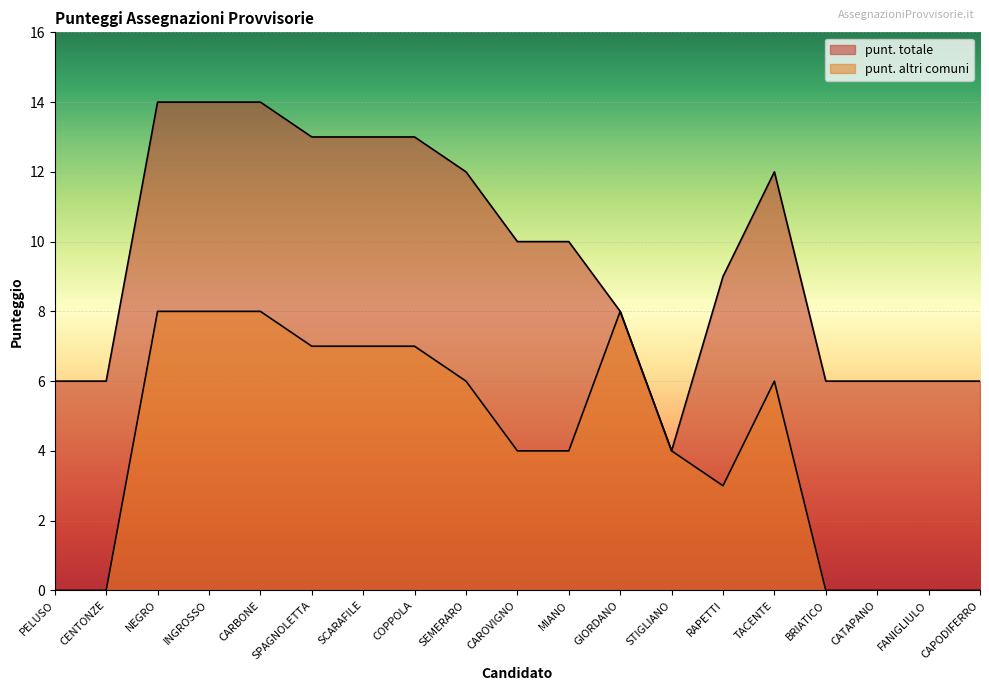

What is the difference between the punt. totale values at MIANO and INGROSSO?

4